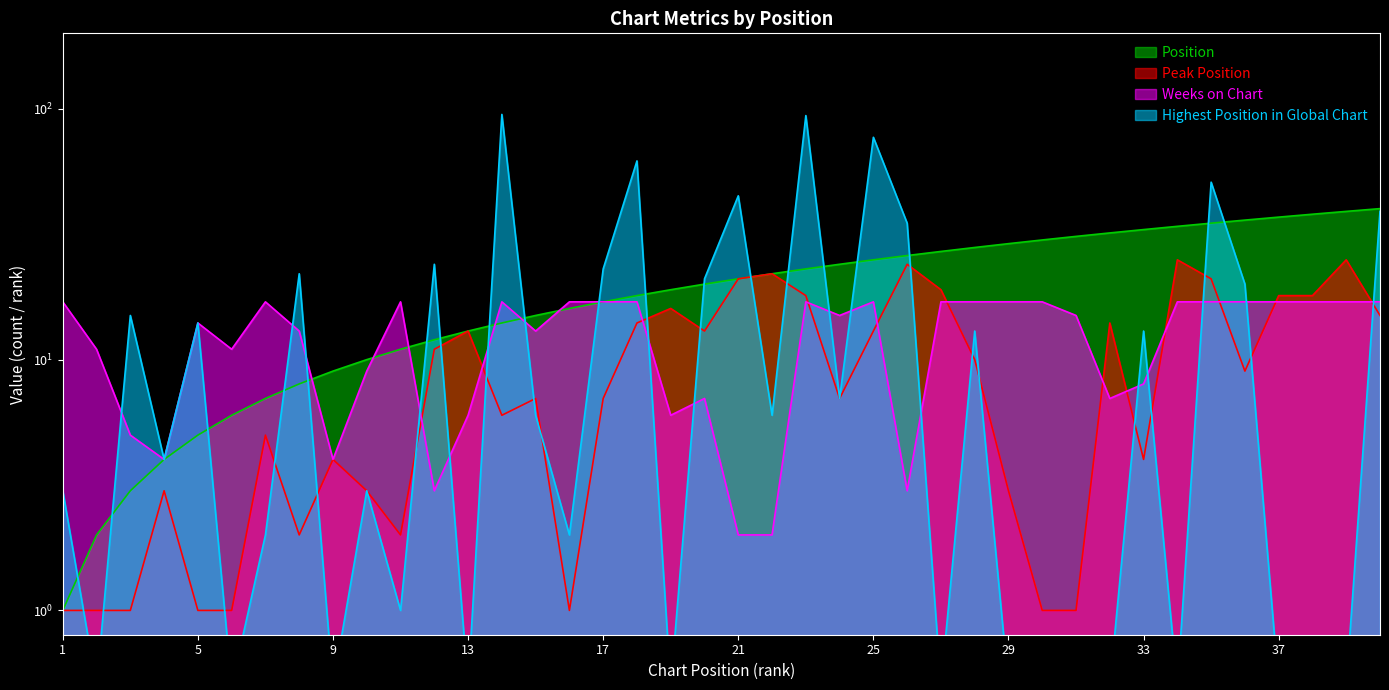

Reading left to right, what are all the values shown in this chart?

Position: 1=1.0	2=2.0	3=3.0	4=4.0	5=5.0	6=6.0	7=7.0	8=8.0	9=9.0	10=10.0	11=11.0	12=12.0	13=13.0	14=14.0	15=15.0	16=16.0	17=17.0	18=18.0	19=19.0	20=20.0	21=21.0	22=22.0	23=23.0	24=24.0	25=25.0	26=26.0	27=27.0	28=28.0	29=29.0	30=30.0	31=31.0	32=32.0	33=33.0	34=34.0	35=35.0	36=36.0	37=37.0	38=38.0	39=39.0	40=40.0
Peak Position: 1=1.0	2=1.0	3=1.0	4=3.0	5=1.0	6=1.0	7=5.0	8=2.0	9=4.0	10=3.0	11=2.0	12=11.0	13=13.0	14=6.0	15=7.0	16=1.0	17=7.0	18=14.0	19=16.0	20=13.0	21=21.0	22=22.0	23=18.0	24=7.0	25=13.0	26=24.0	27=19.0	28=10.0	29=3.0	30=1.0	31=1.0	32=14.0	33=4.0	34=25.0	35=21.0	36=9.0	37=18.0	38=18.0	39=25.0	40=15.0
Weeks on Chart: 1=17.0	2=11.0	3=5.0	4=4.0	5=14.0	6=11.0	7=17.0	8=13.0	9=4.0	10=9.0	11=17.0	12=3.0	13=6.0	14=17.0	15=13.0	16=17.0	17=17.0	18=17.0	19=6.0	20=7.0	21=2.0	22=2.0	23=17.0	24=15.0	25=17.0	26=3.0	27=17.0	28=17.0	29=17.0	30=17.0	31=15.0	32=7.0	33=8.0	34=17.0	35=17.0	36=17.0	37=17.0	38=17.0	39=17.0	40=17.0
Highest Position in Global Chart: 1=3.0	2=0.5	3=15.0	4=4.0	5=14.0	6=0.5	7=2.0	8=22.0	9=0.5	10=3.0	11=1.0	12=24.0	13=0.5	14=95.0	15=6.0	16=2.0	17=23.0	18=62.0	19=0.5	20=21.0	21=45.0	22=6.0	23=94.0	24=7.0	25=77.0	26=35.0	27=0.5	28=13.0	29=0.5	30=0.5	31=0.5	32=0.5	33=13.0	34=0.5	35=51.0	36=20.0	37=0.5	38=0.5	39=0.5	40=39.0